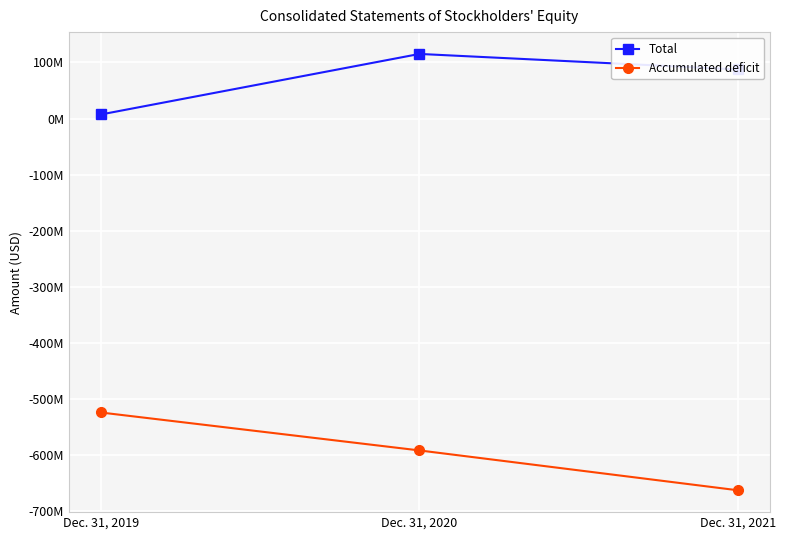

What is the difference between the maximum and minimum values in the Accumulated deficit series?

138926000